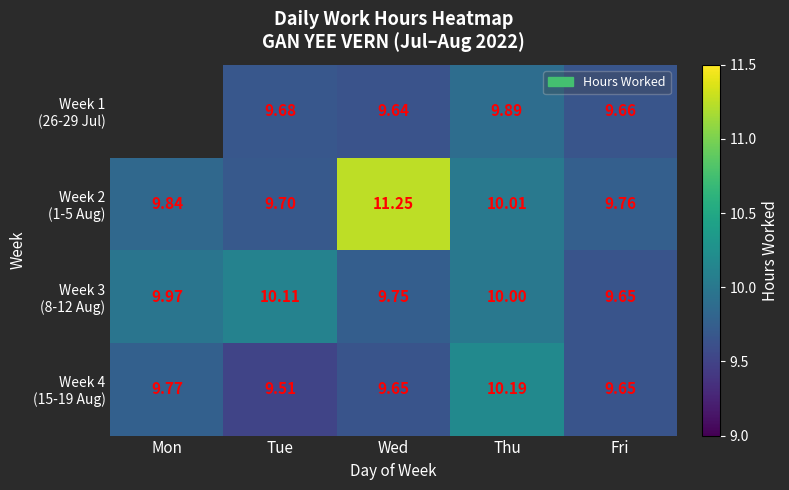

True or false: Week 1 (26-29 Jul) has a value of 3.0 at Tue.

False